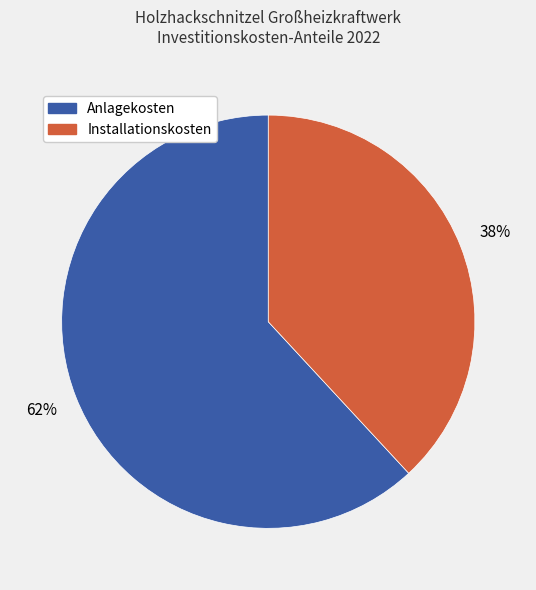

Is it true that Anlagekosten is 62% of the pie?

True